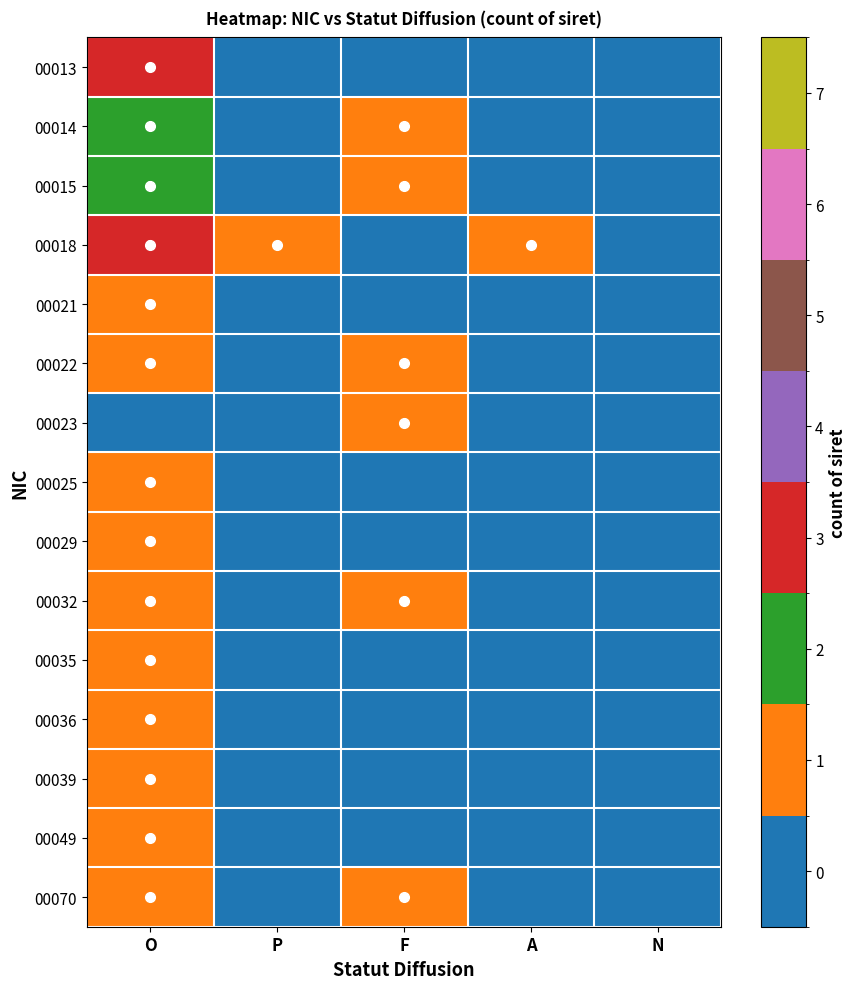

What is the difference between the maximum and minimum values in the 00036 series?

1